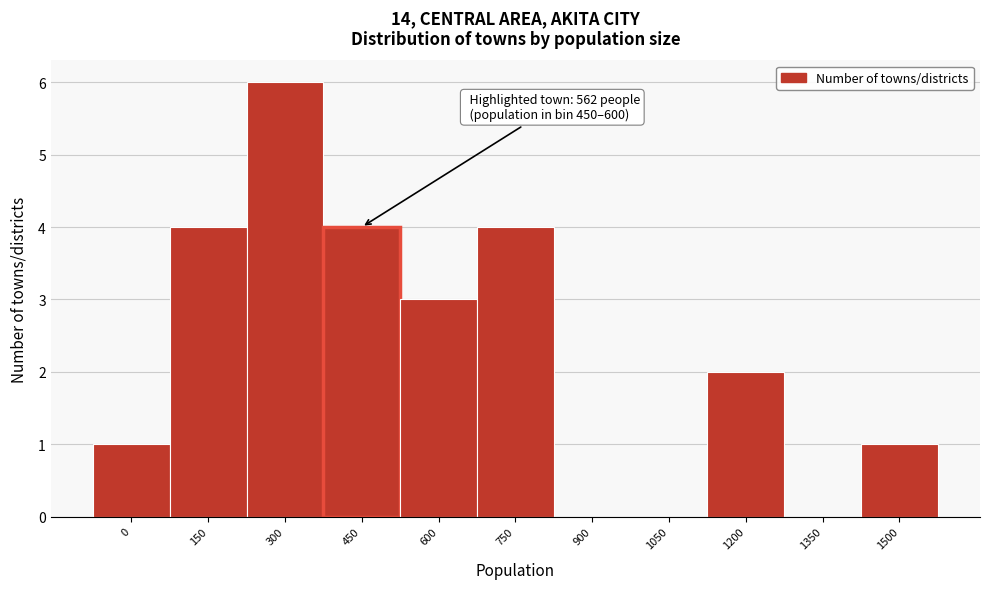

Reading right to left, list all the values displayed in this chart.

1500=1	1350=0	1200=2	1050=0	900=0	750=4	600=3	450=4	300=6	150=4	0=1